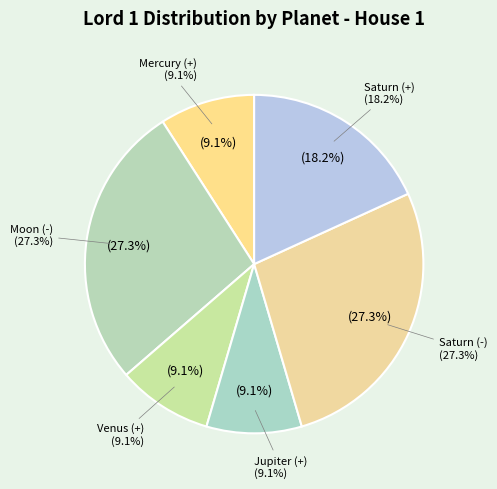

Is there a majority slice in this chart?

No